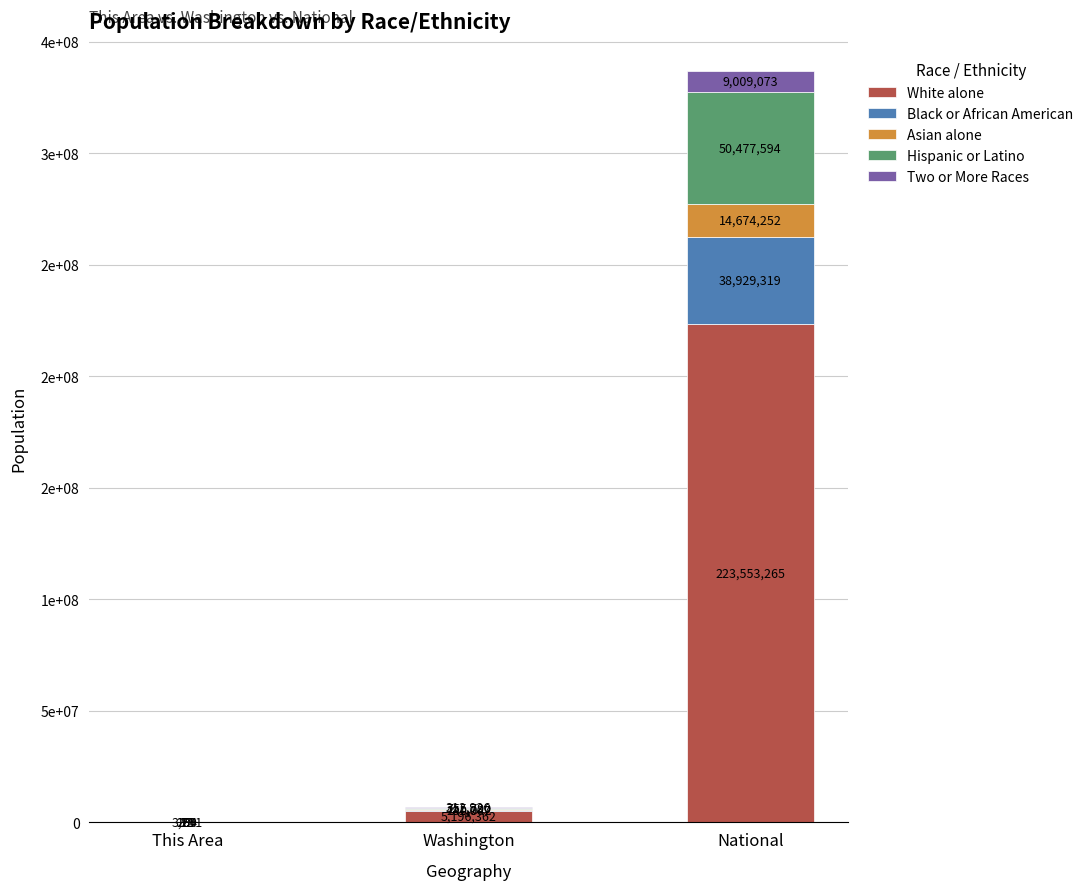

True or false: Black or African American has a value of 12 at This Area.

True